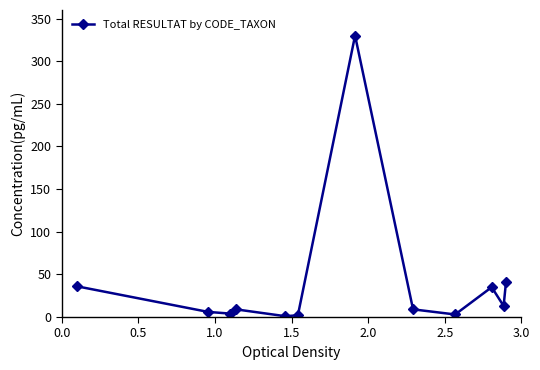

What is the maximum value shown in the chart?

330